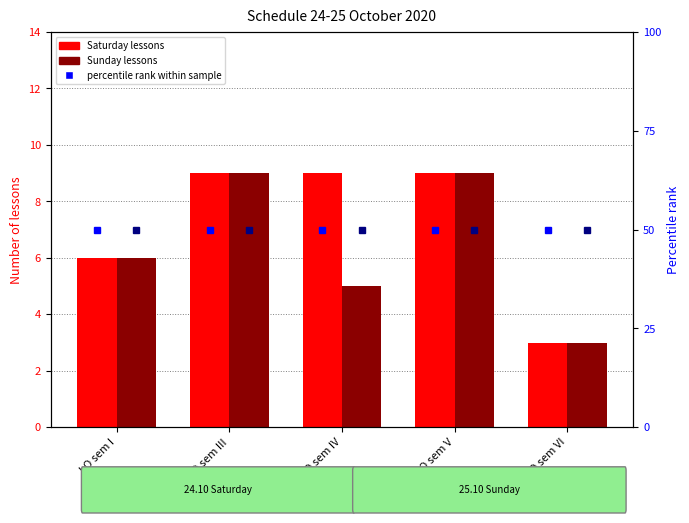

The Sunday lessons series shows 2 at LO sem VI. True or false?

False